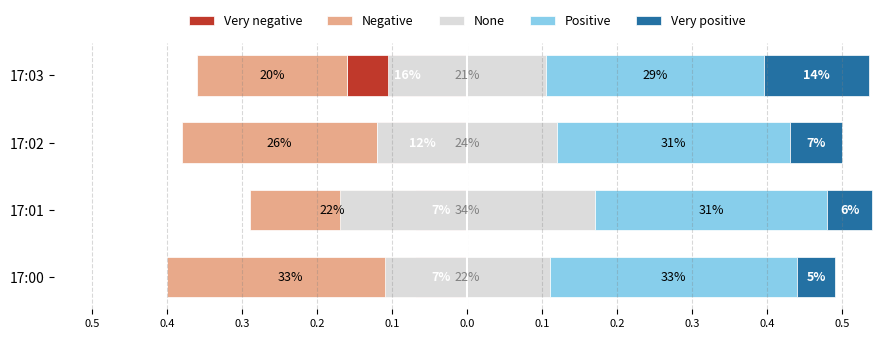

Reading left to right, extract all data points from this chart.

Very negative: -0.1	-0.1	-0.1	-0.2
Negative: -0.3	-0.2	-0.3	-0.2
None: 0.1	0.2	0.1	0.1
Positive: 0.3	0.3	0.3	0.3
Very positive: 0.0	0.1	0.1	0.1